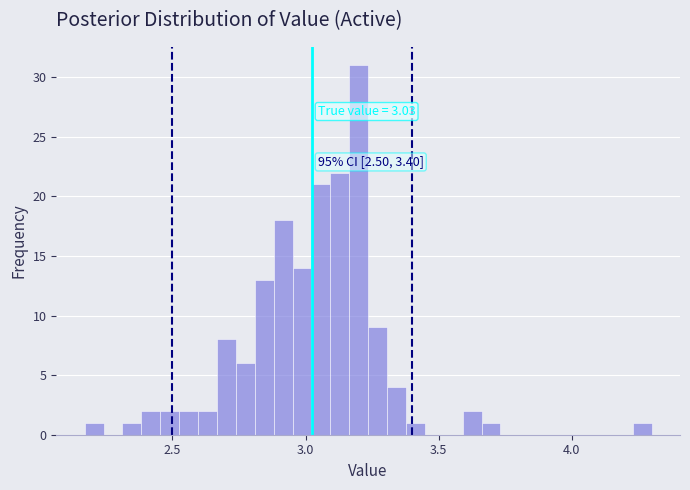

Read against the x-axis, roughly where is the centre of the tallest bar?

3.20